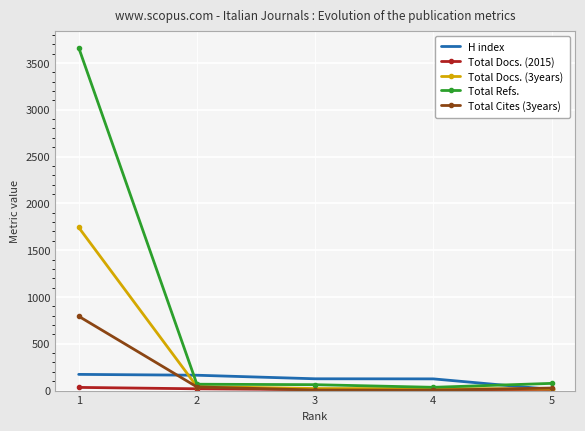

Which series has the largest range (max minus min)?

Total Refs.